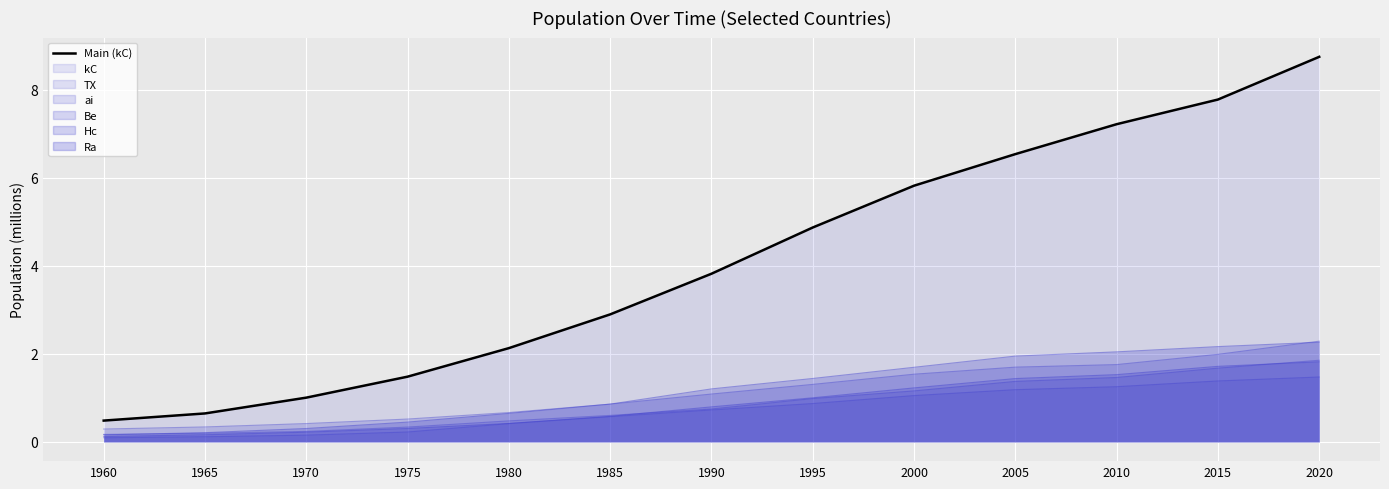

What is the maximum value shown in the chart?

8.7